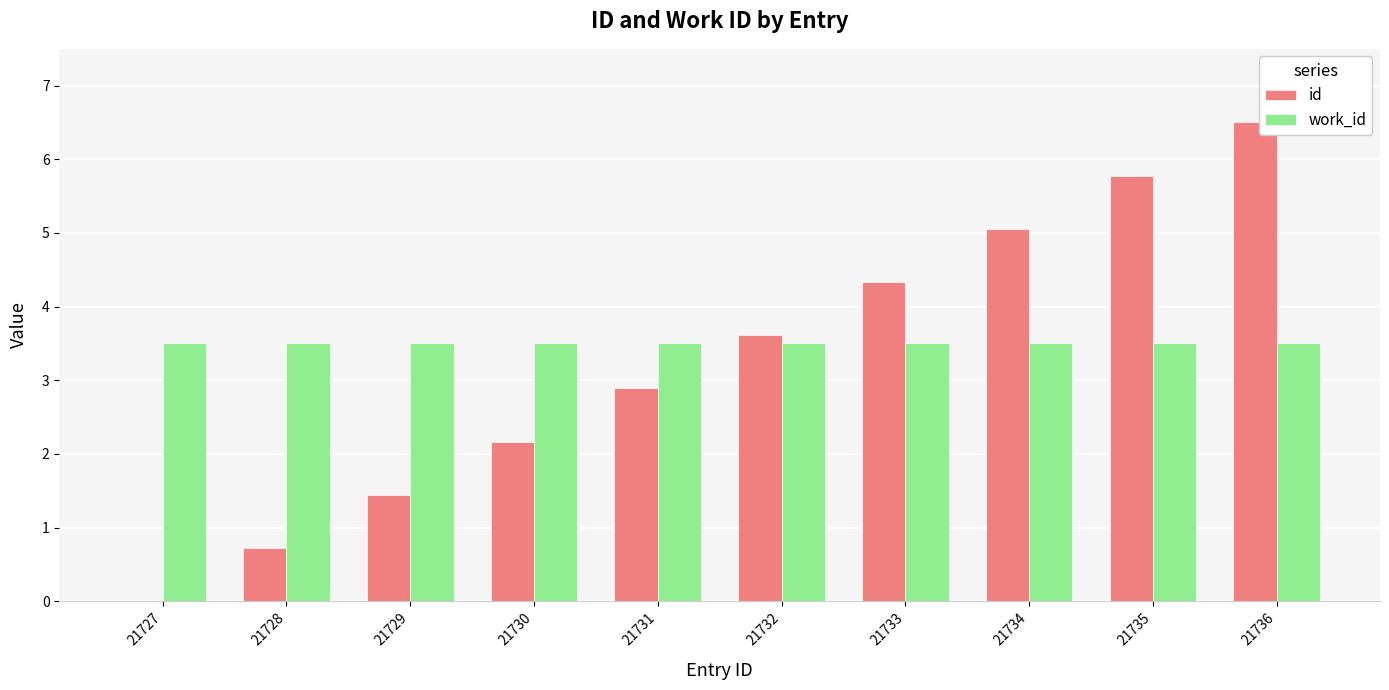

True or false: work_id has a value of 4.6 at 21730.

False